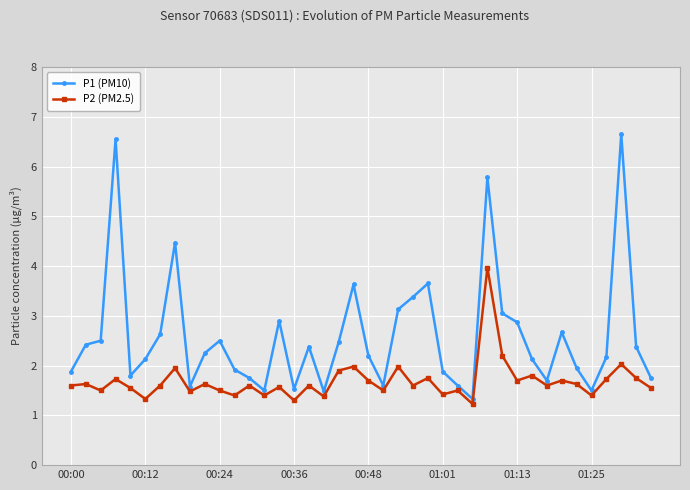

Does the chart display data point markers on the line(s)?

Yes